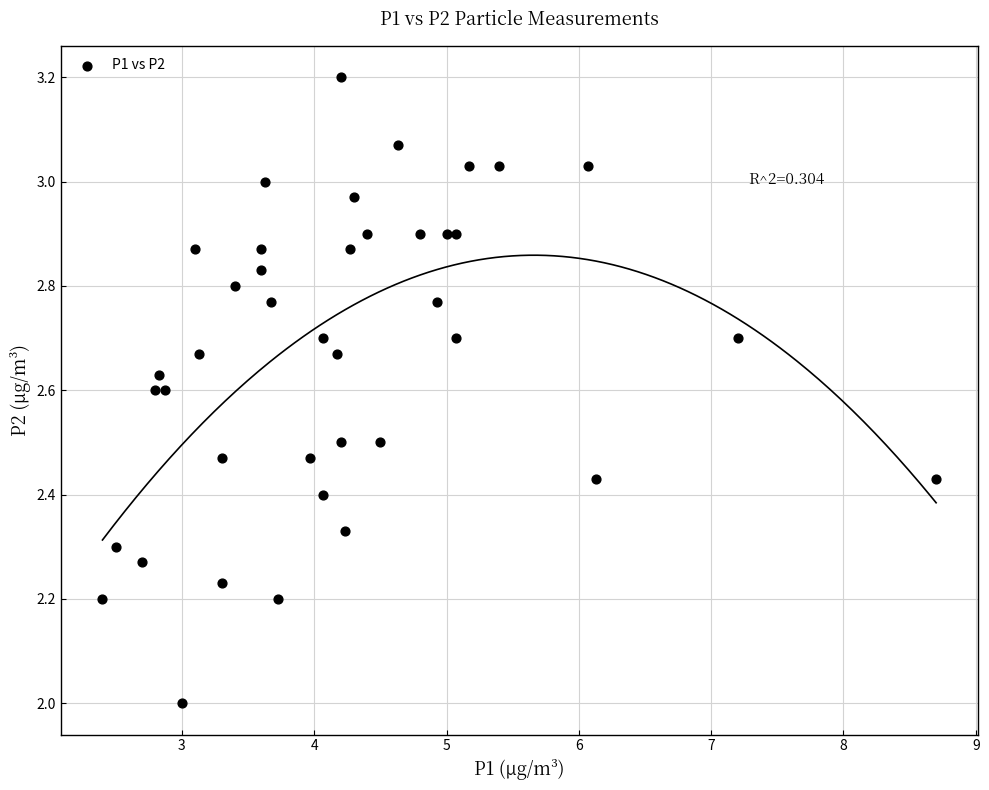

What is the range of Y values (max minus min)?

1.2